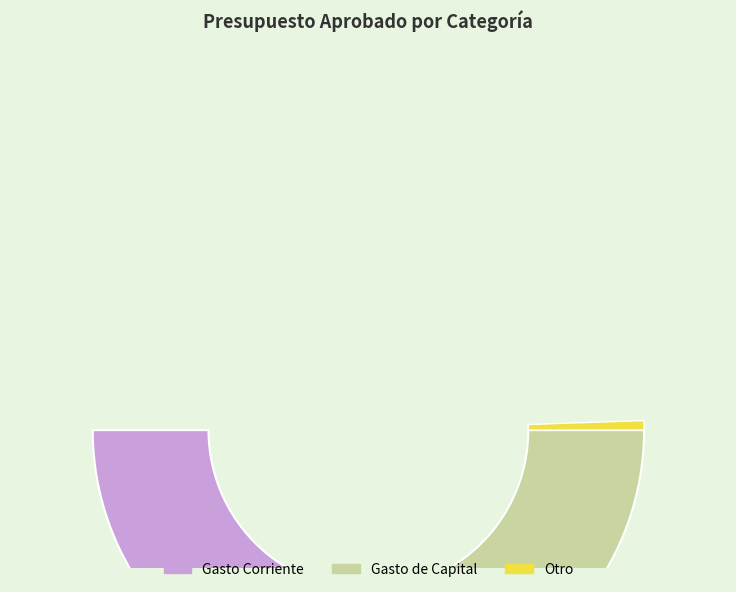

What percentage is the Gasto Corriente slice, to the nearest percent?

56%